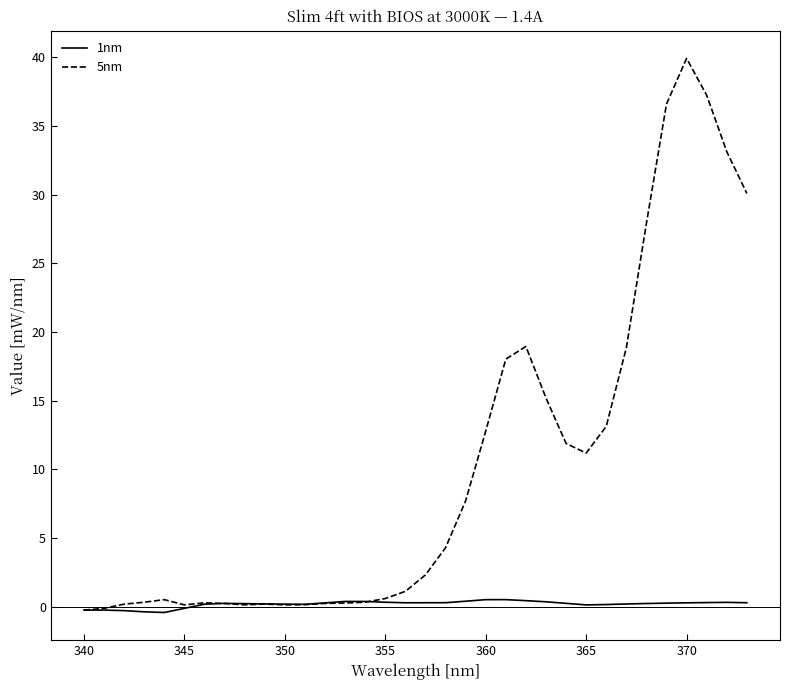

Which series has the largest total across all categories?

5nm